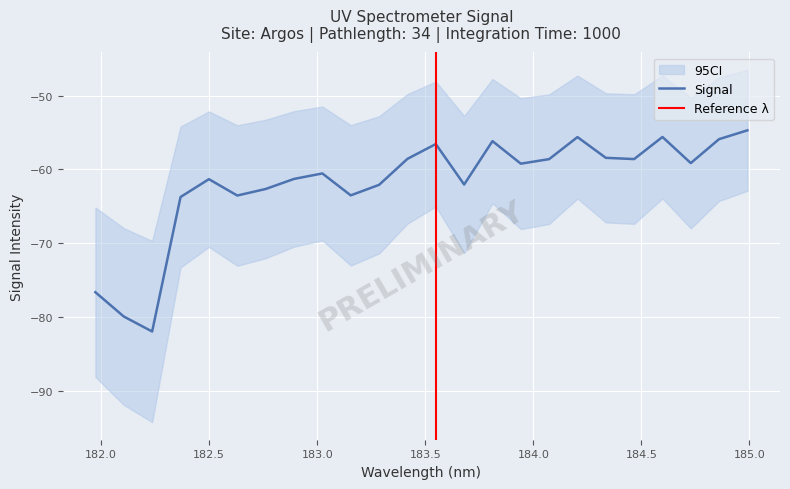

How many interior local valleys (lower than both neighbors) does the data have?

7